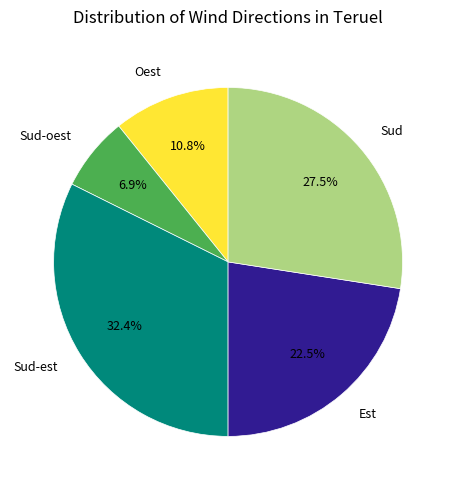

Is there any slice that represents more than half of the pie?

No